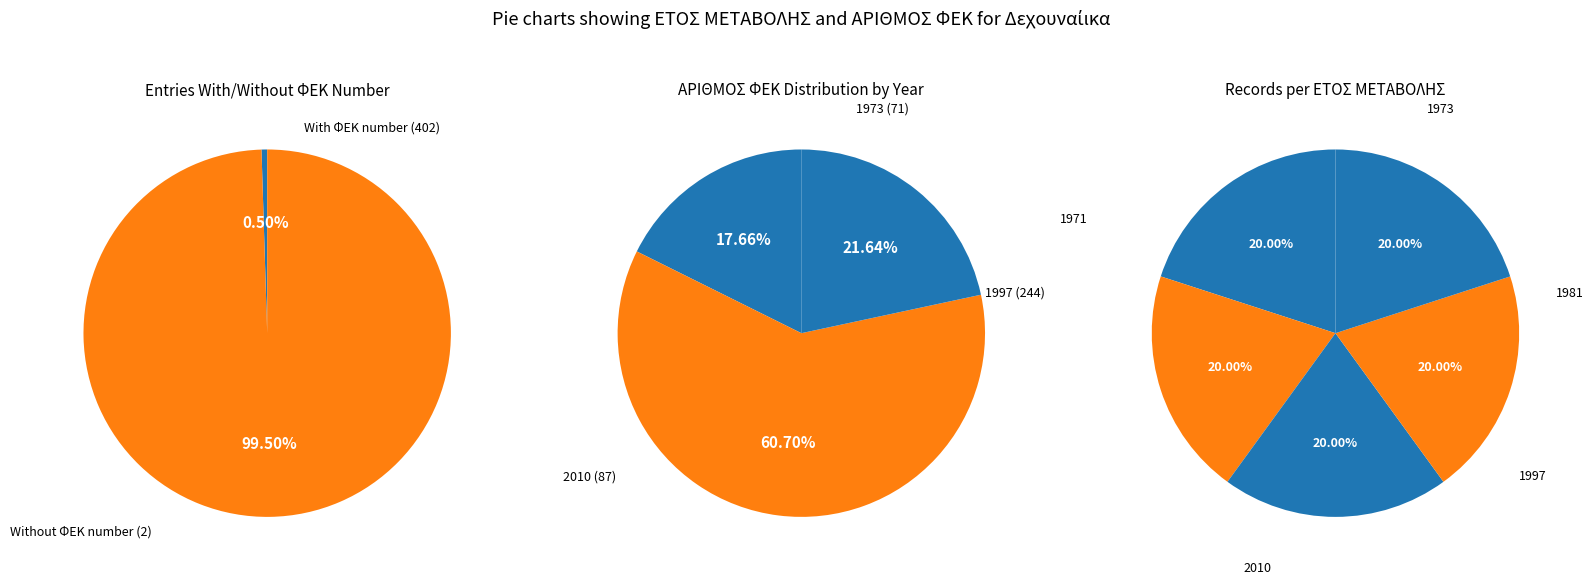

Rank the categories by value from lowest to highest.

1971, 1981, 1973, 2010, 1997